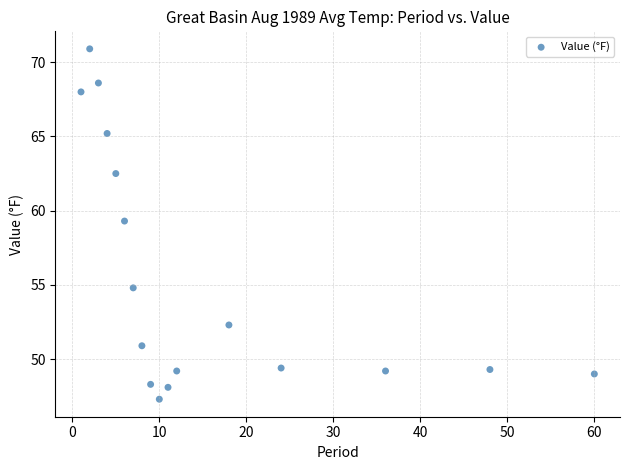

What is the range of X values (max minus min)?

59.0